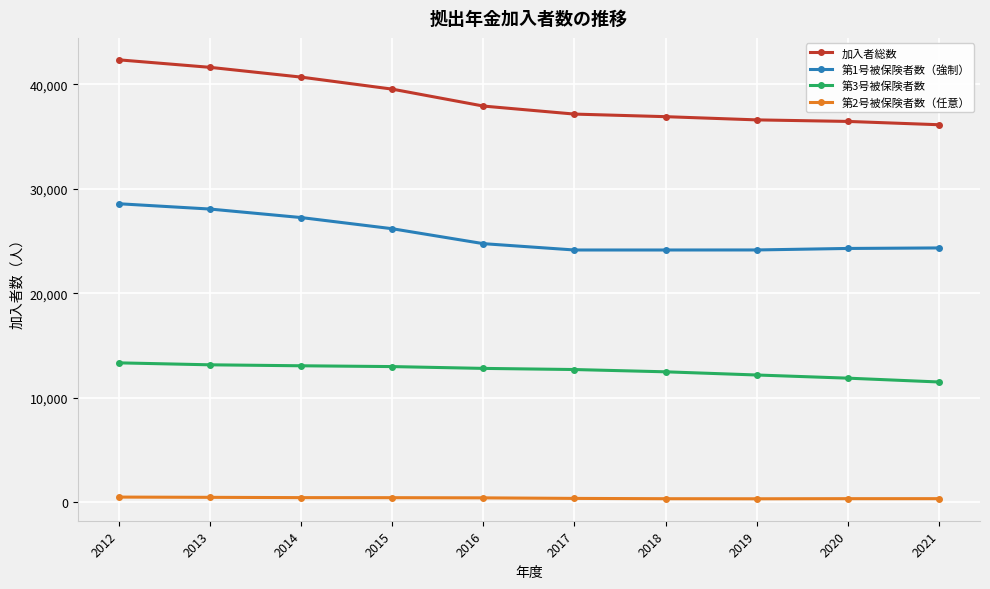

True or false: 第3号被保険者数 and 加入者総数 cross at least once.

False